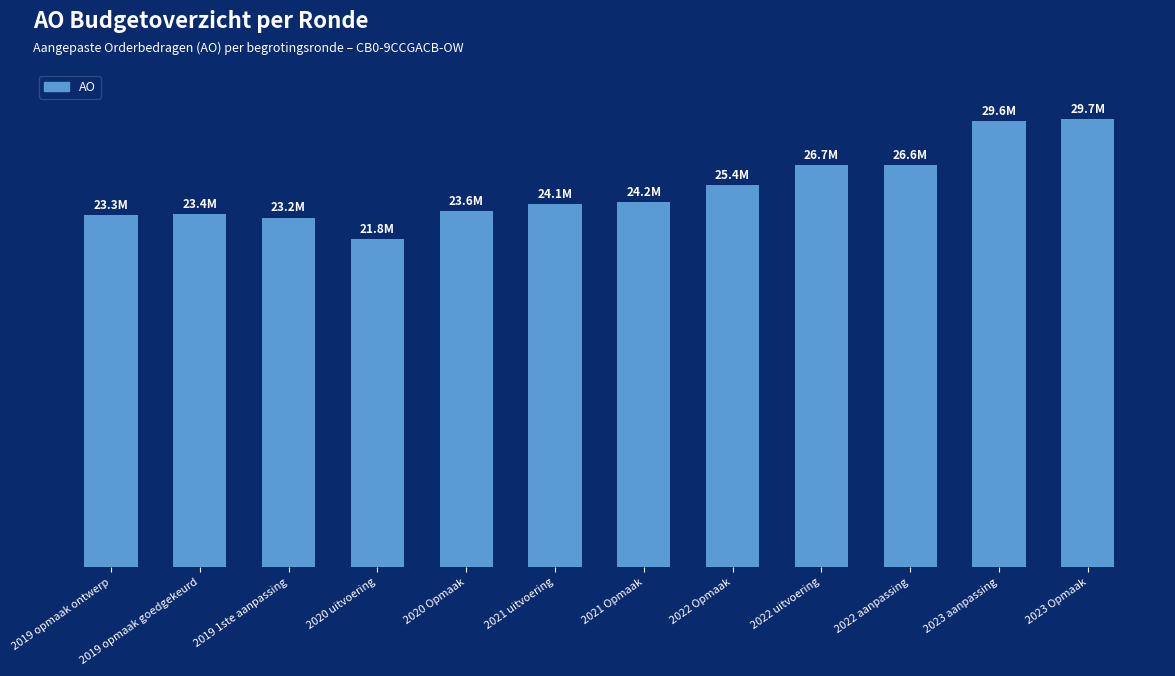

Reading right to left, list all the values displayed in this chart.

29722850	29587878	26647994	26650534	25364106	24234078	24117692	23627008	21759884	23191988	23414716	23324879